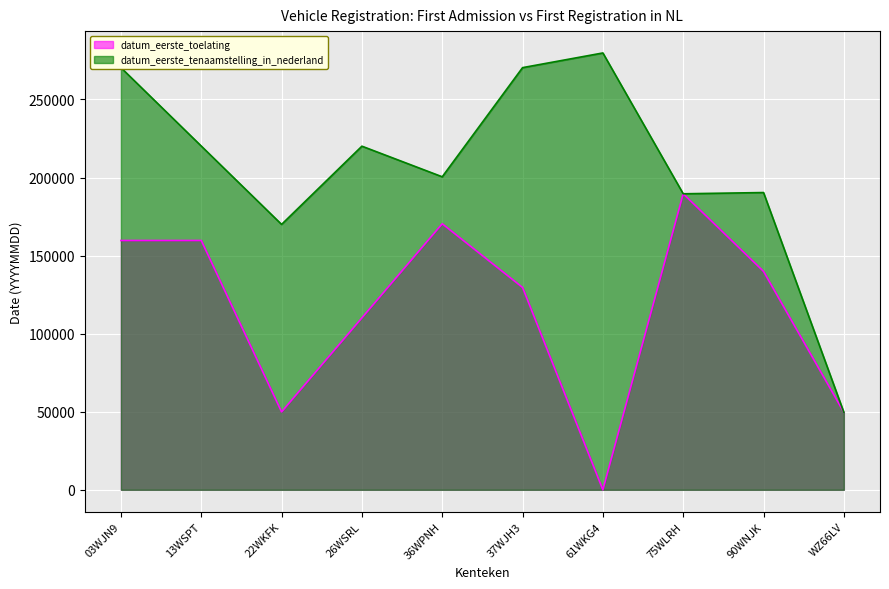

Reading right to left, transcribe all the data shown in this chart.

datum_eerste_toelating: 49602	139891	189608	0	129599	170394	110103	49901	159692	159693
datum_eerste_tenaamstelling_in_nederland: 49602	190400	189608	279808	270401	200491	220098	169995	220185	270405